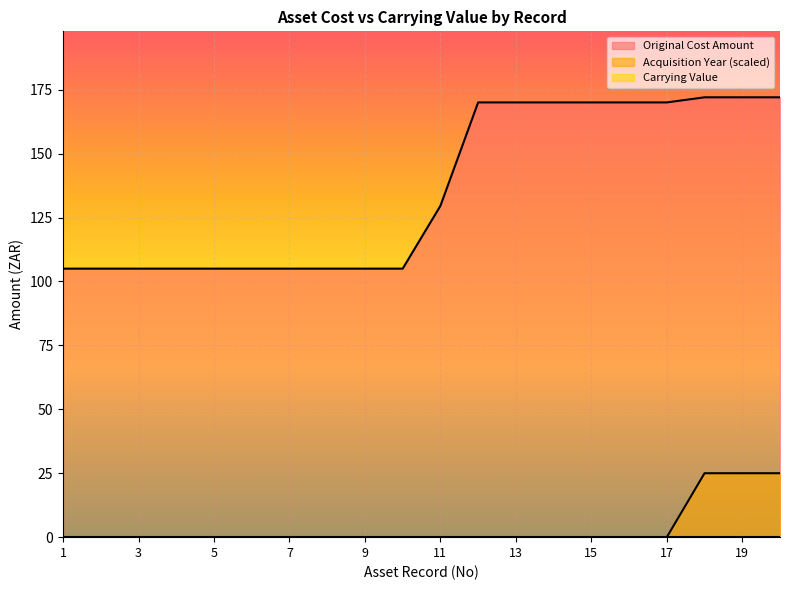

Reading left to right, transcribe all the data shown in this chart.

Original Cost Amount: 105.0	105.0	105.0	105.0	105.0	105.0	105.0	105.0	105.0	105.0	129.6	170.0	170.0	170.0	170.0	170.0	170.0	172.0	172.0	172.0
Acquisition Year: 0.0	0.0	0.0	0.0	0.0	0.0	0.0	0.0	0.0	0.0	0.0	0.0	0.0	0.0	0.0	0.0	0.0	25.0	25.0	25.0